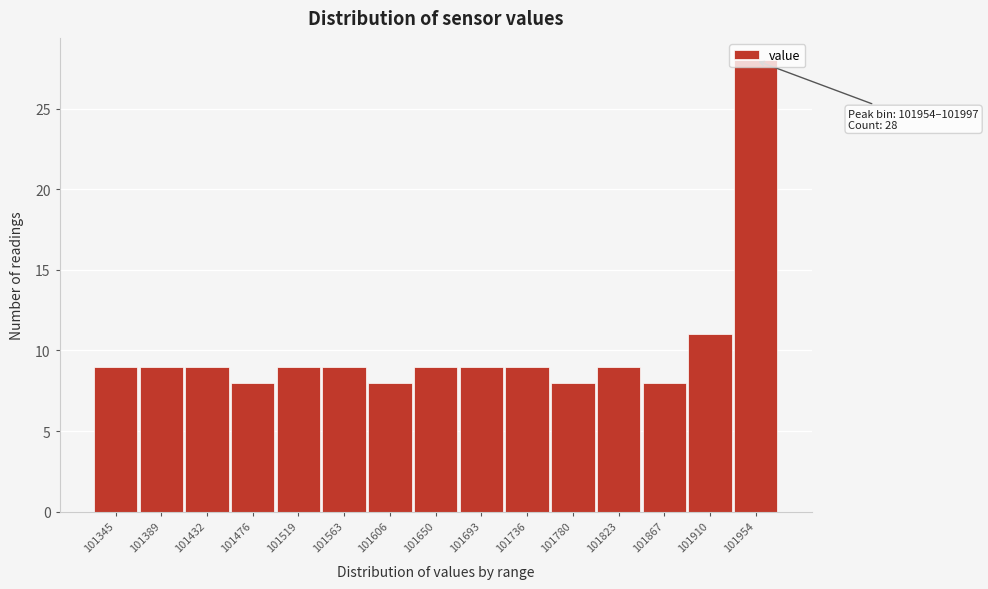

Between 101476 and 101345, which is larger?

101345